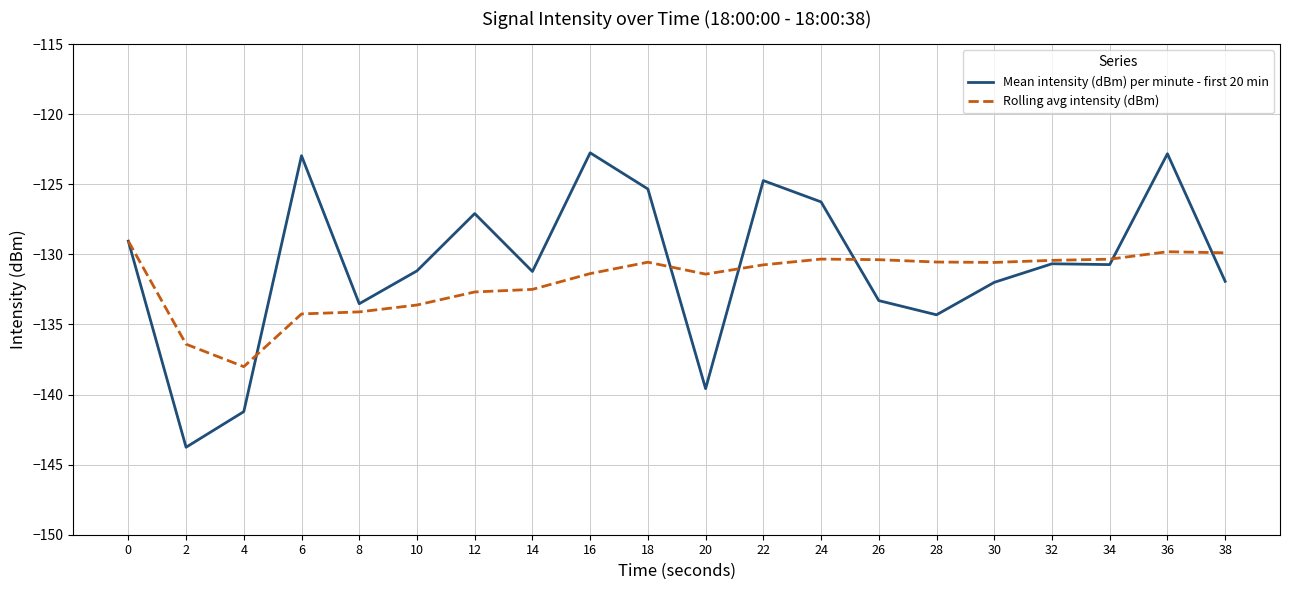

Rank the series by their average value, from highest to lowest.

Mean intensity (dBm) per minute - first 20 min, Rolling avg intensity (dBm)